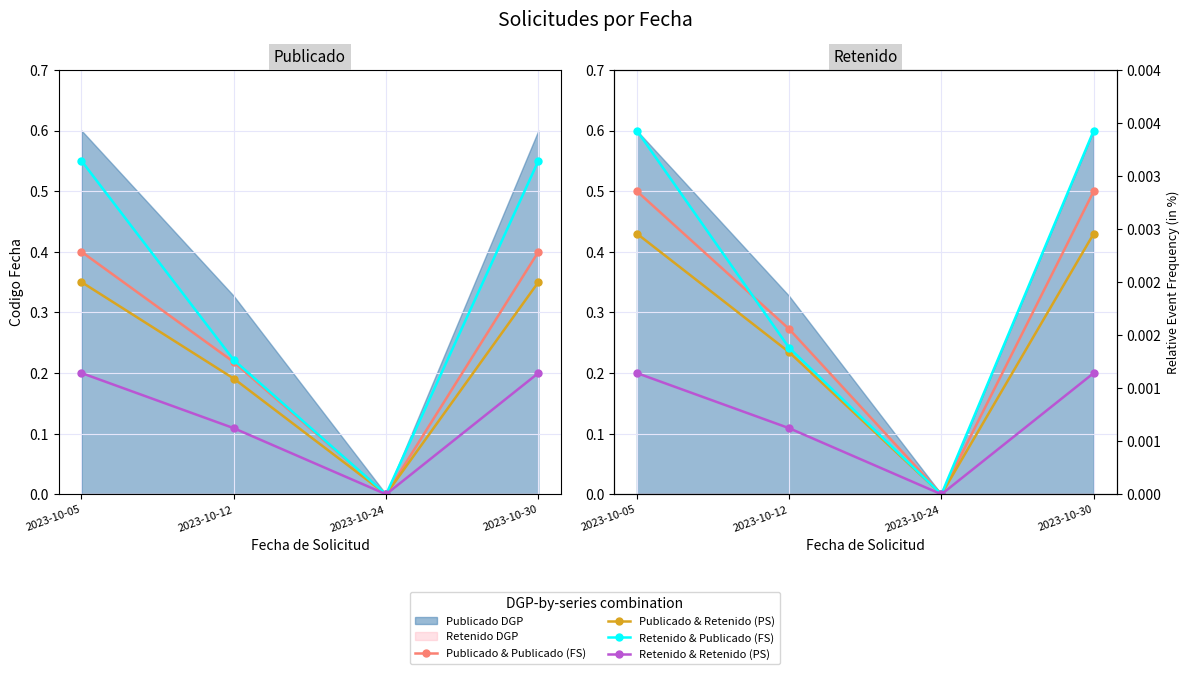

What is the average value of the Retenido & Retenido (PS) series?

0.1